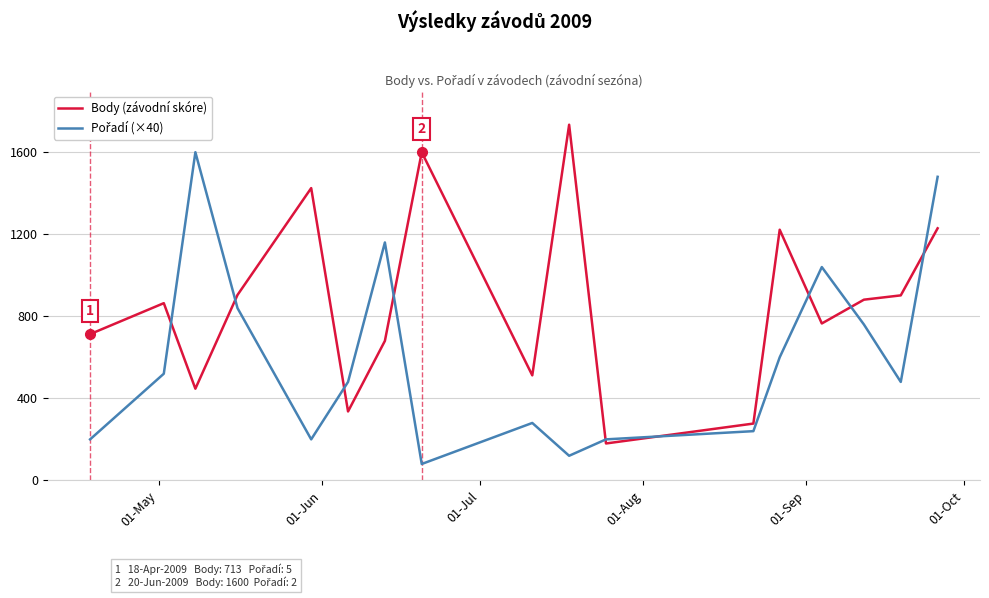

How many lines are shown in the chart?

2